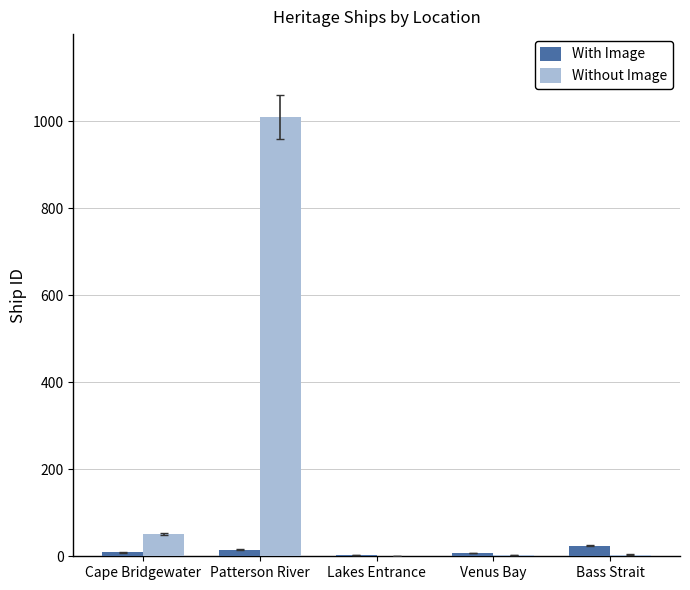

What is the greatest value displayed?

1009